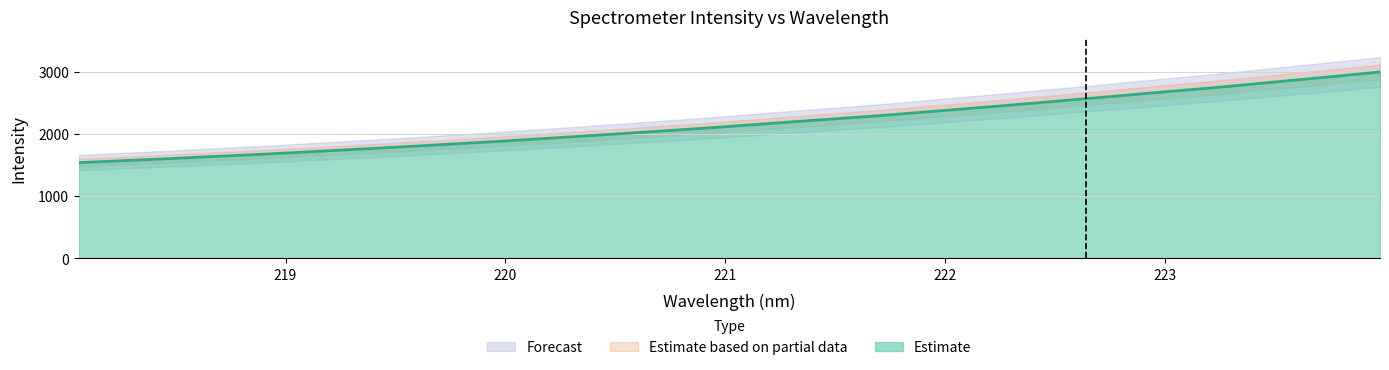

At which category does the chart reach its minimum across all series?

218.0596